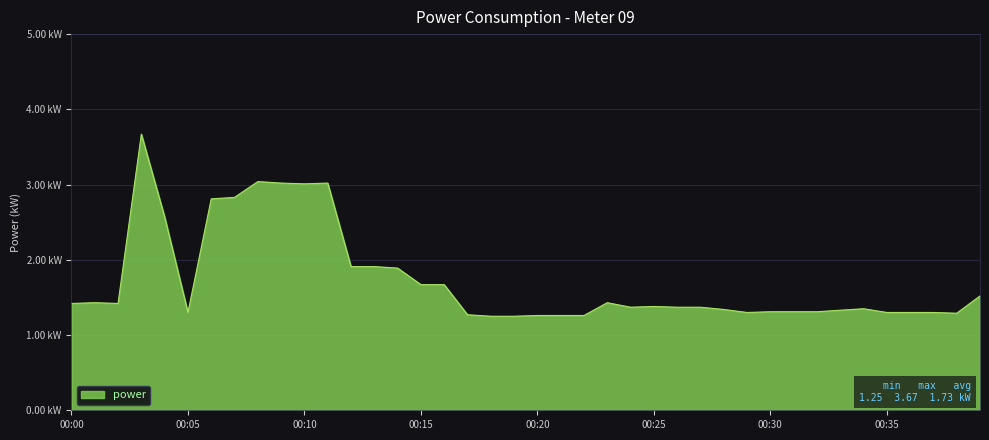

Does the chart have visible grid lines?

Yes